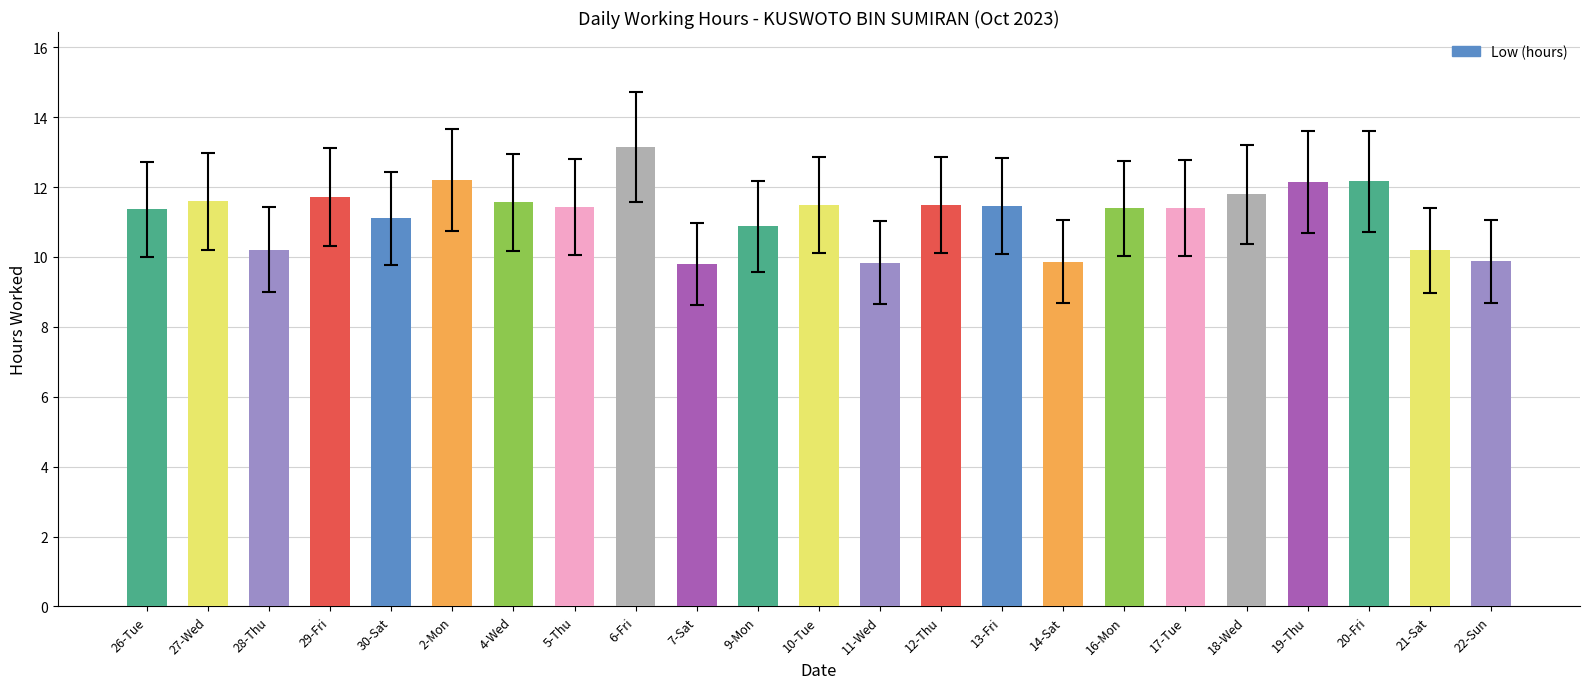

What is the value of the 17th bar from the left?

11.4